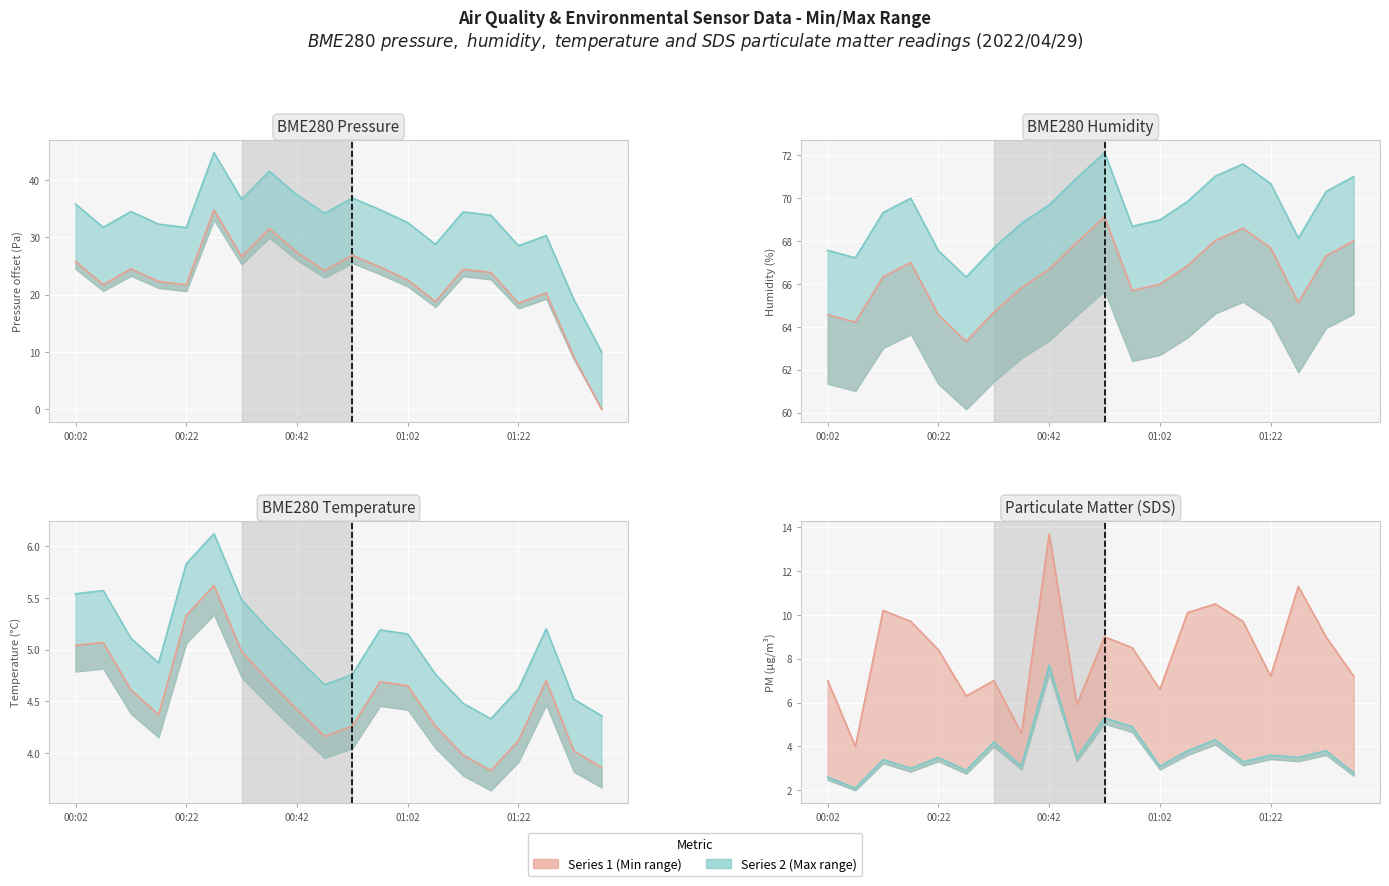

At how many categories does at least one series exceed 33?

20